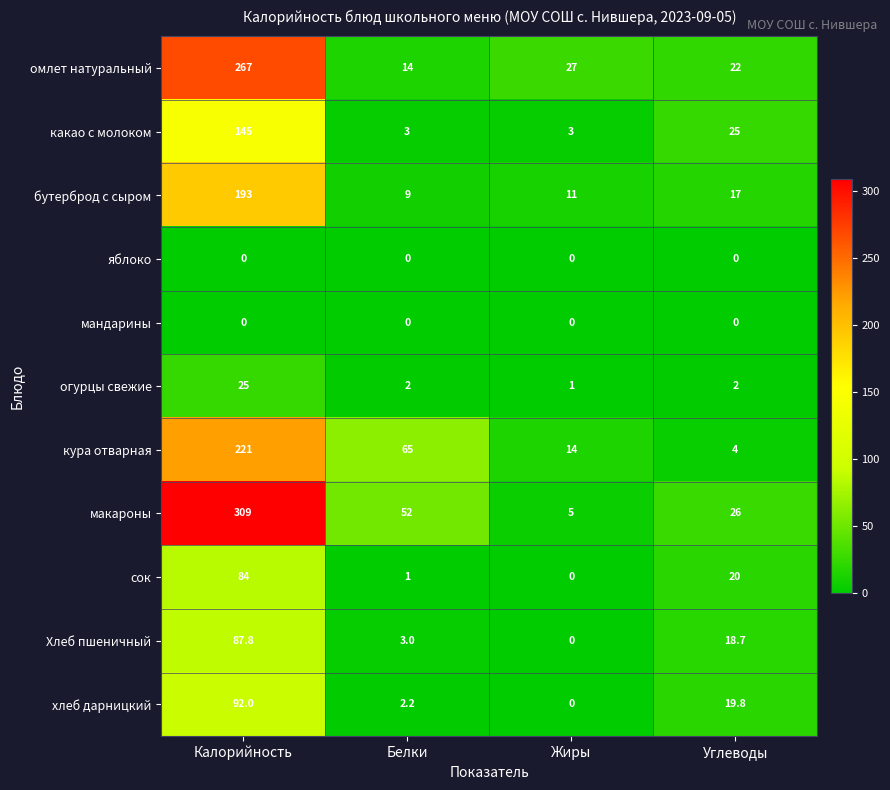

What is the sum of all бутерброд с сыром values?

230.0